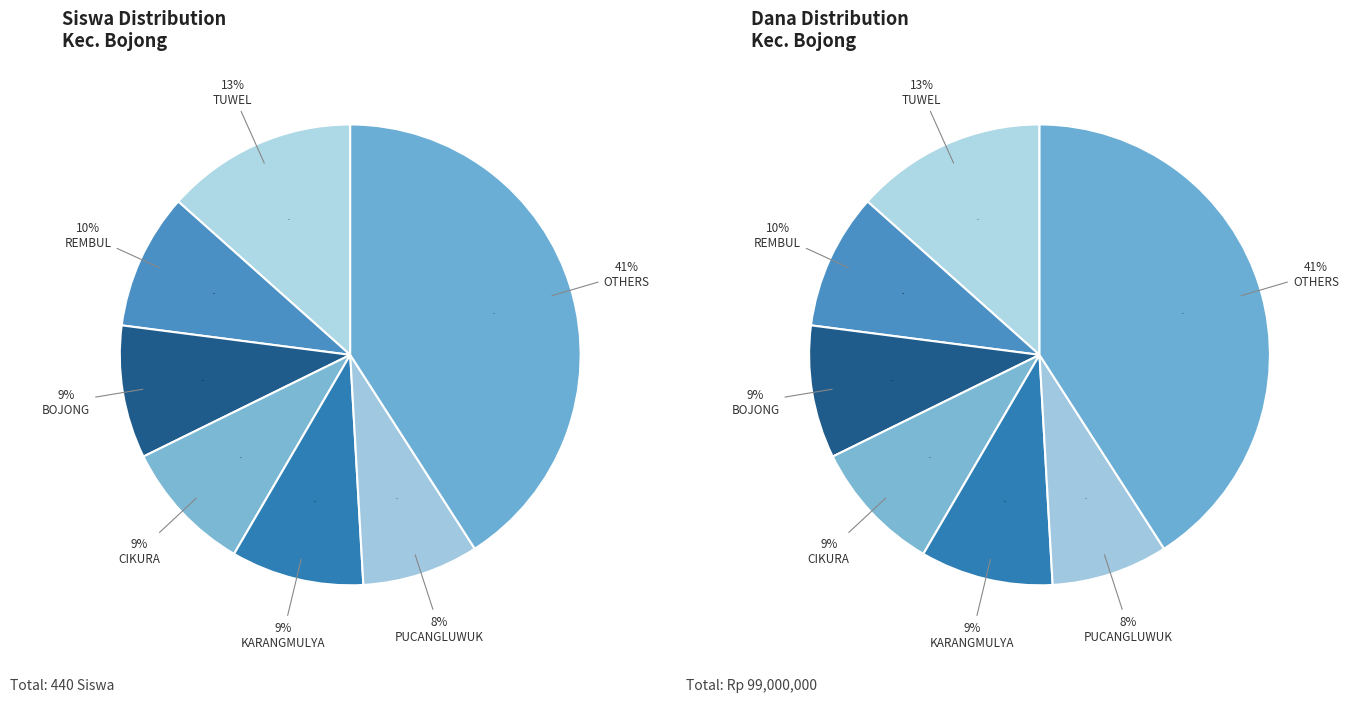

Is it true that SD NEGERI KAJENENGAN 01 is 1% of the pie?

False